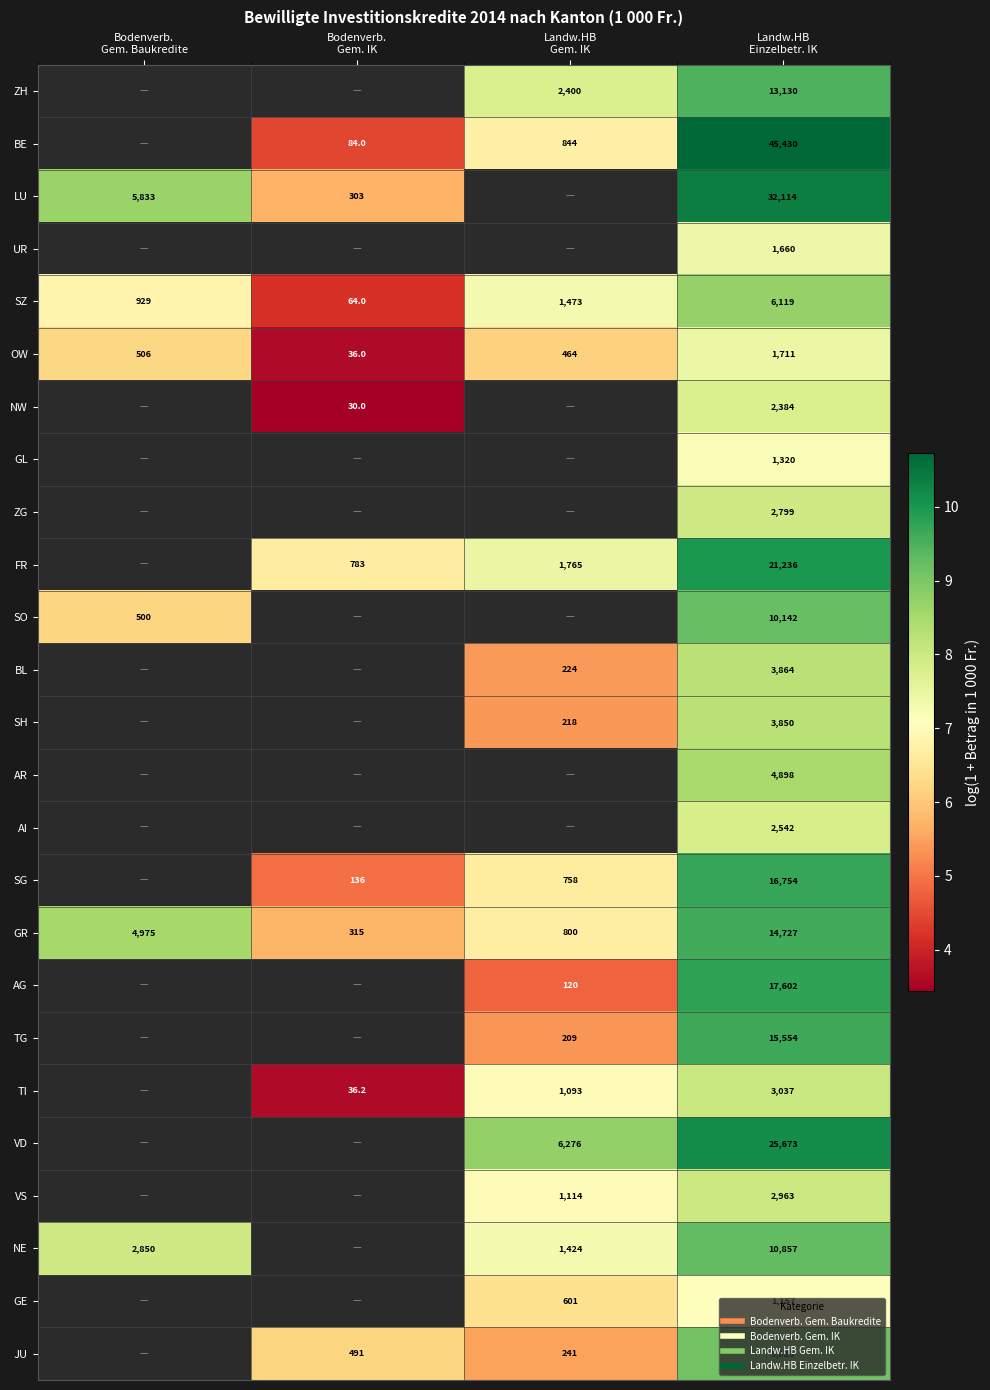

Which category has the highest value in the SZ series?

Landw.HB Einzelbetr. IK